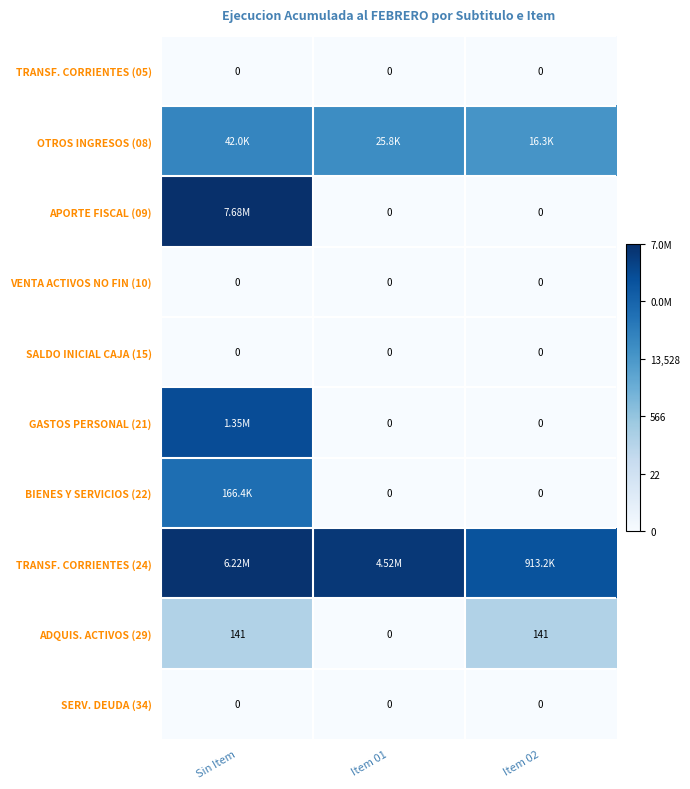

Which series has the largest range (max minus min)?

APORTE FISCAL (09)